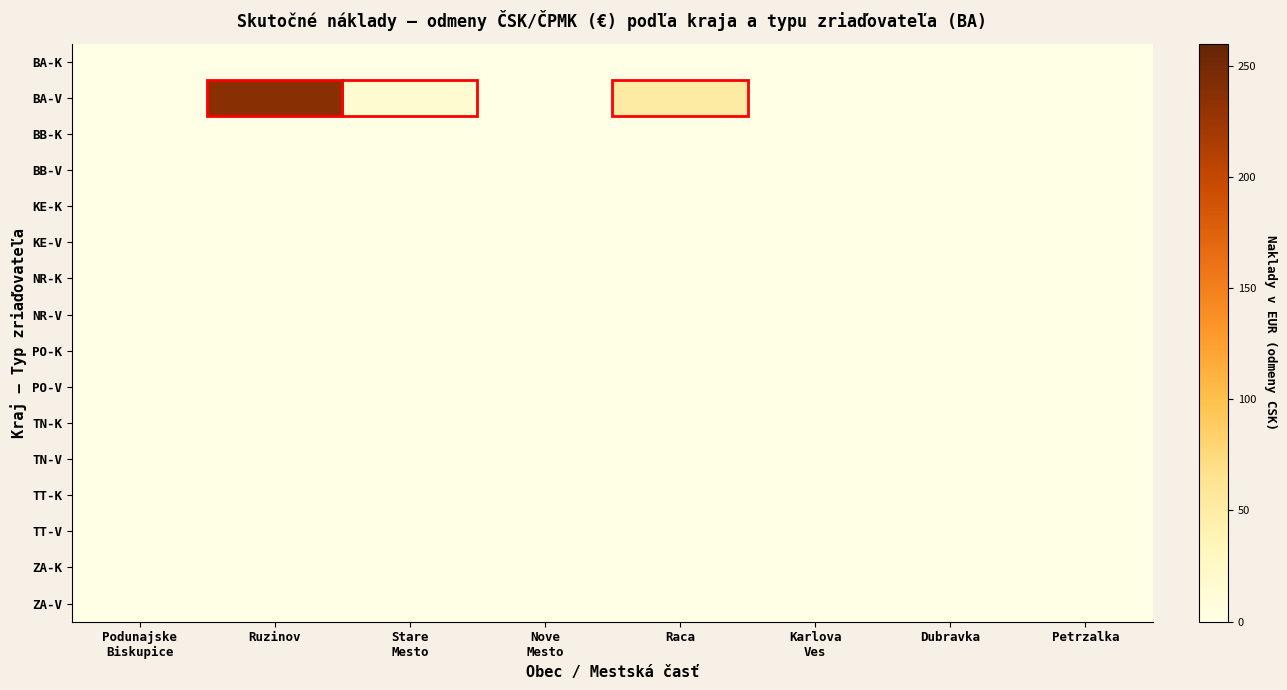

Between Karlova
Ves and Stare
Mesto, which is larger?

Karlova
Ves